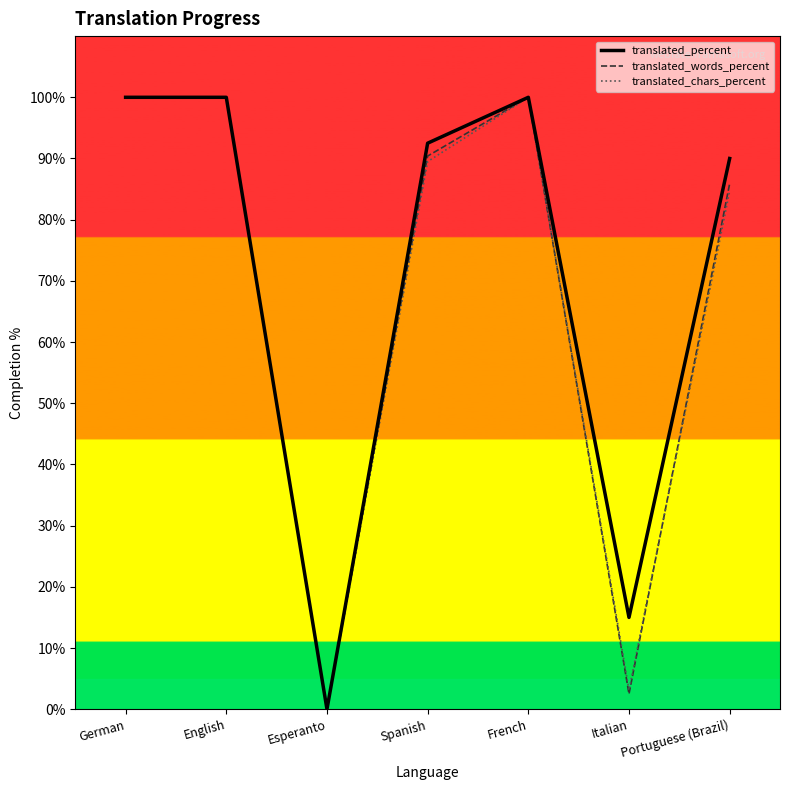

Reading left to right, what are all the values shown in this chart?

translated_percent: German=100.0	English=100.0	Esperanto=0.0	Spanish=92.5	French=100.0	Italian=15.0	Portuguese (Brazil)=90.0
translated_words_percent: German=100.0	English=100.0	Esperanto=0.0	Spanish=90.4	French=100.0	Italian=2.5	Portuguese (Brazil)=85.9
translated_chars_percent: German=100.0	English=100.0	Esperanto=0.0	Spanish=89.5	French=100.0	Italian=3.1	Portuguese (Brazil)=84.7